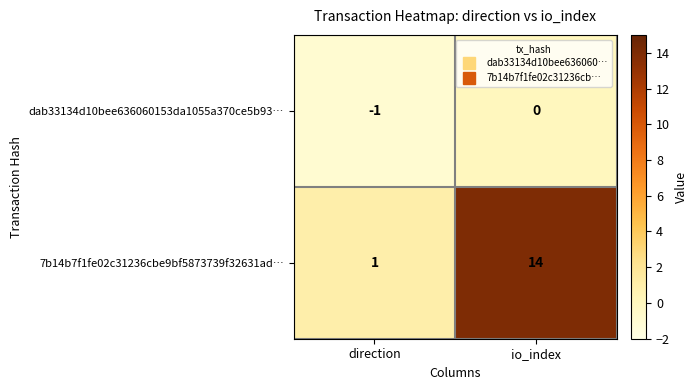

At which label is dab33134d10bee636060153da1055a370ce5b93… closest to 0?

io_index